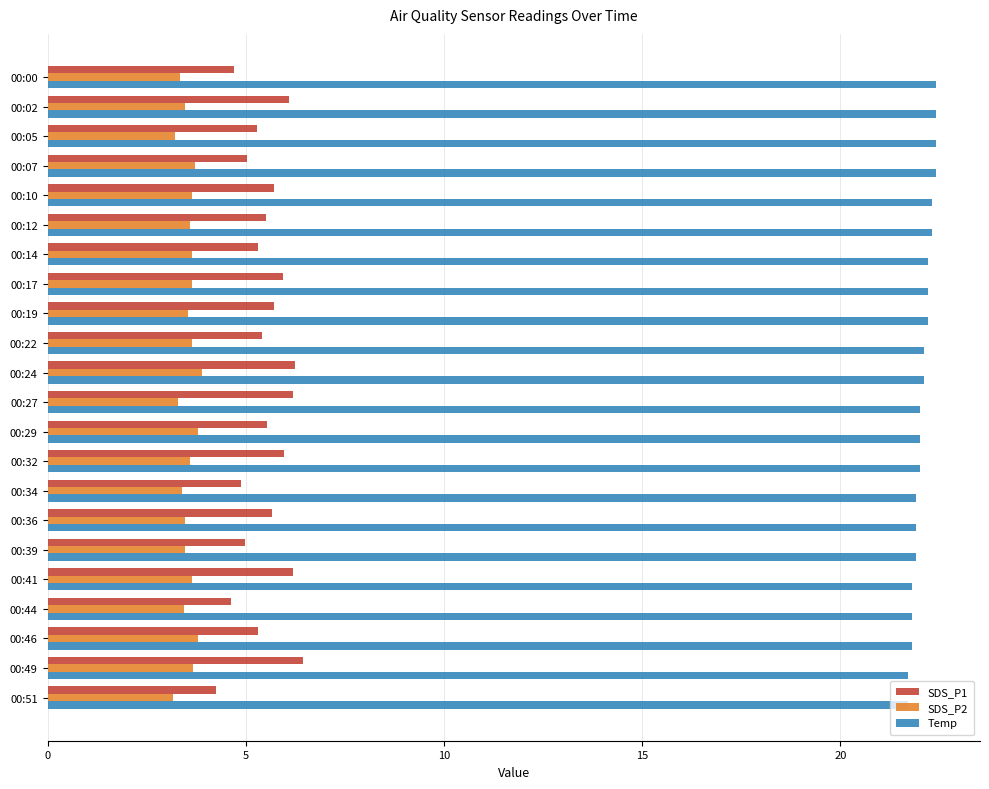

List the series in order of their peak value, highest first.

Temp, SDS_P1, SDS_P2